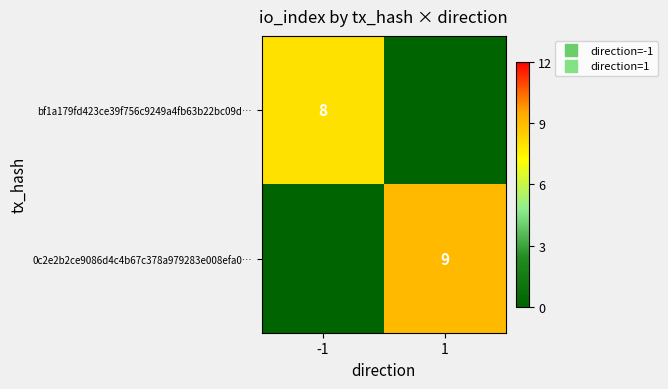

What is the sum of the 0c2e2b2ce9086d4c4b67c378a979283e008efa0… values at 1 and -1?

9